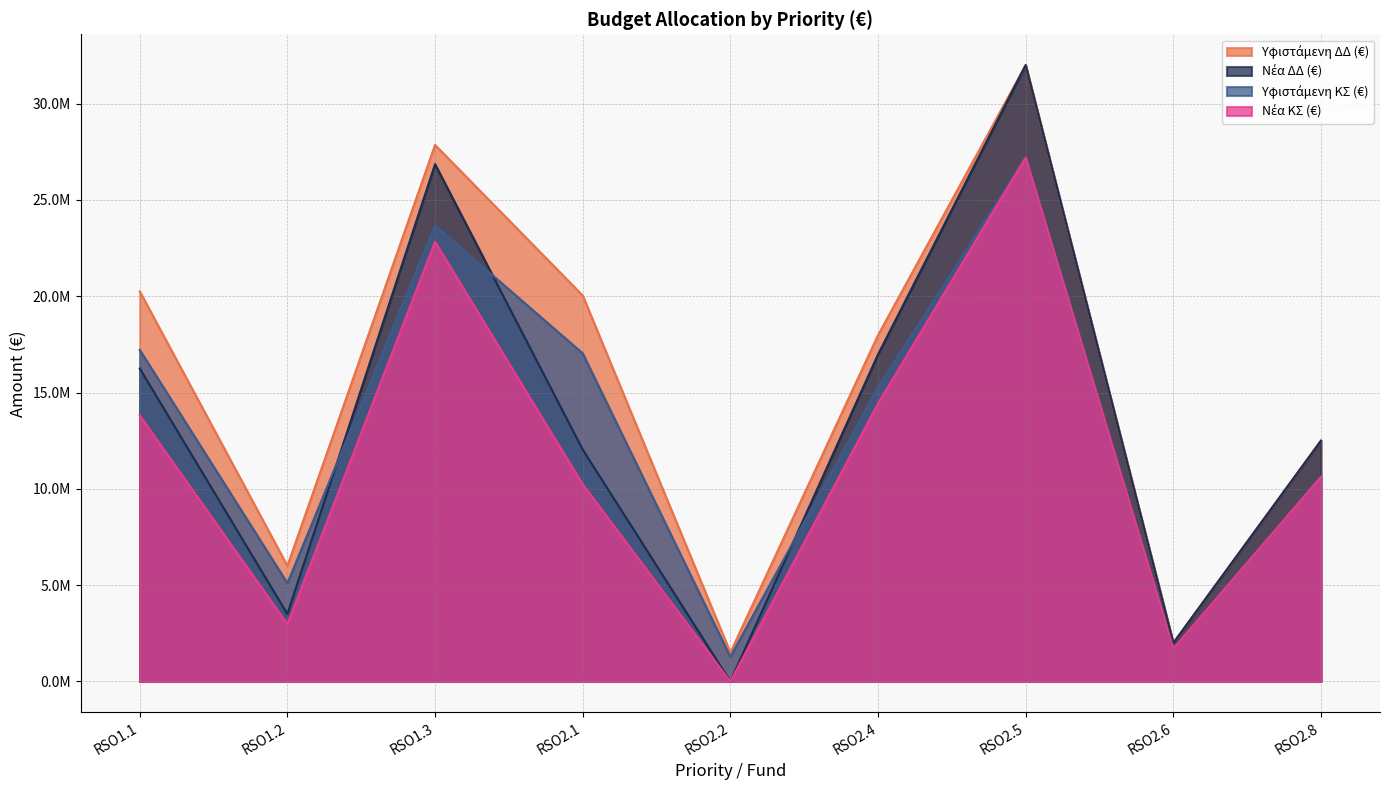

True or false: Νέα ΚΣ (€) and Νέα ΔΔ (€) cross at least once.

False